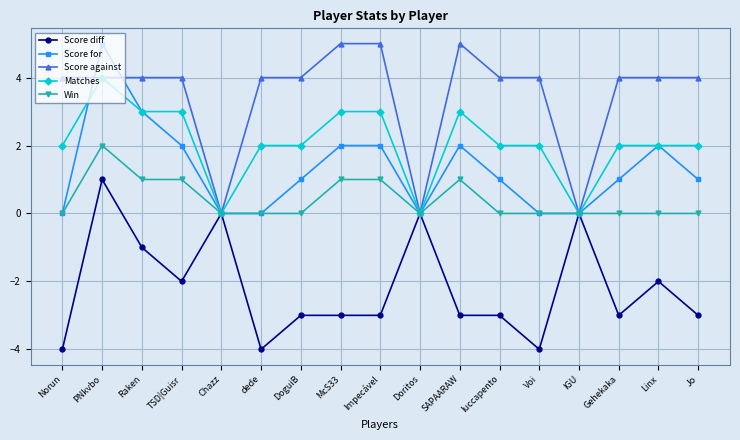

Is it true that Win equals 1 at IGU?

False